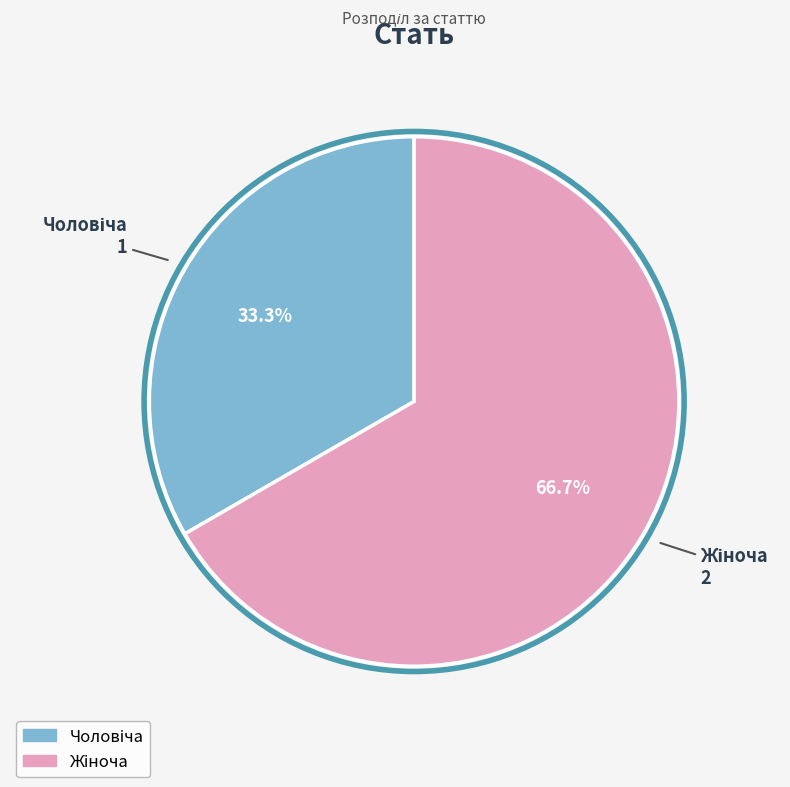

Which slice is the largest?

Жіноча